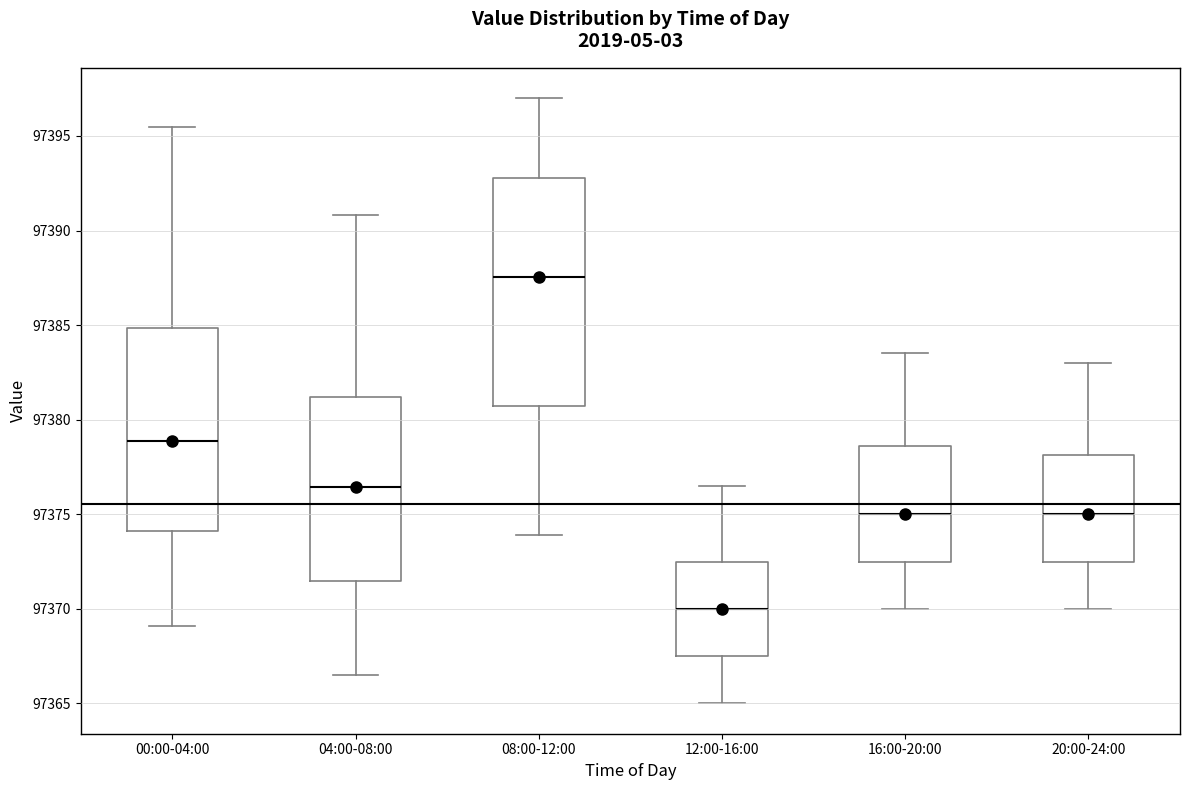

Reading left to right, read every box against the y-axis: the position of its median line, the range the box covers, and the ends of its whiskers. The values are not printed on the chart, so give them approximately, as read against the axis.

00:00-04:00: median 97379.0, box 97374.0 to 97385.0, whiskers 97369.0 to 97395.5
04:00-08:00: median 97376.5, box 97371.5 to 97381.0, whiskers 97366.5 to 97391.0
08:00-12:00: median 97387.5, box 97380.5 to 97393.0, whiskers 97374.0 to 97397.0
12:00-16:00: median 97370.0, box 97367.5 to 97372.5, whiskers 97365.0 to 97376.5
16:00-20:00: median 97375.0, box 97372.5 to 97378.5, whiskers 97370.0 to 97383.5
20:00-24:00: median 97375.0, box 97372.5 to 97378.0, whiskers 97370.0 to 97383.0